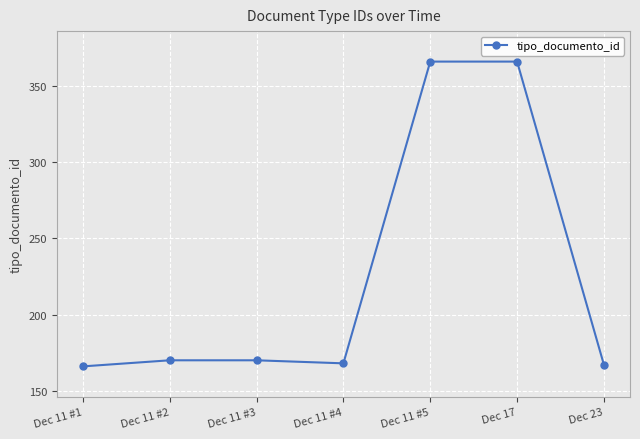

Reading left to right, list all the values displayed in this chart.

Dec 11 #1=166	Dec 11 #2=170	Dec 11 #3=170	Dec 11 #4=168	Dec 11 #5=366	Dec 17=366	Dec 23=167